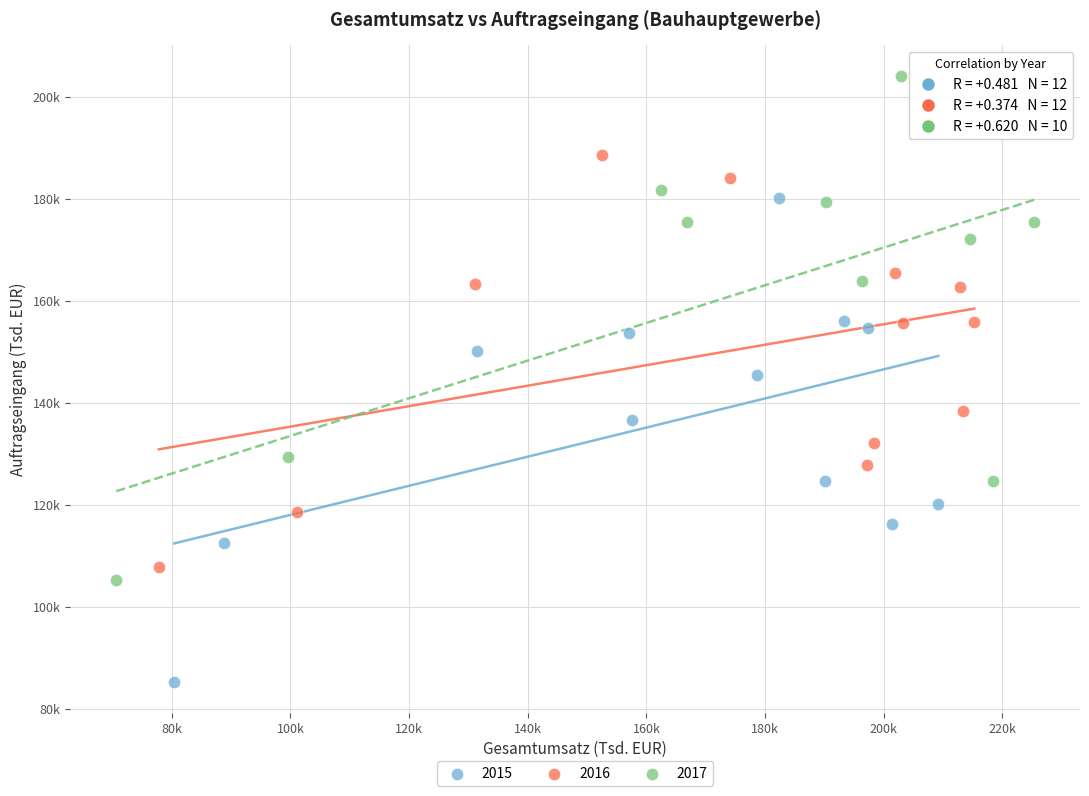

What are all the series names shown in the legend?

2015, 2016, 2017